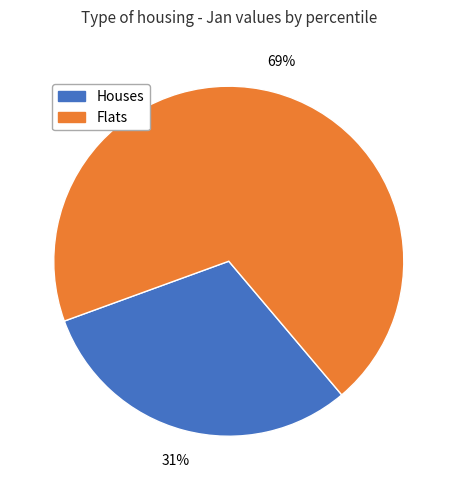

To the nearest percent, what percentage of the pie is Houses?

31%